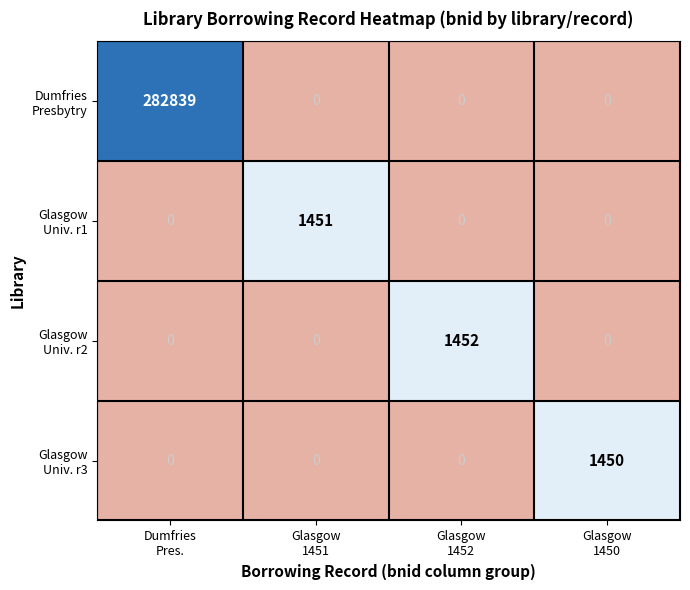

How many categories are shown in the chart?

4